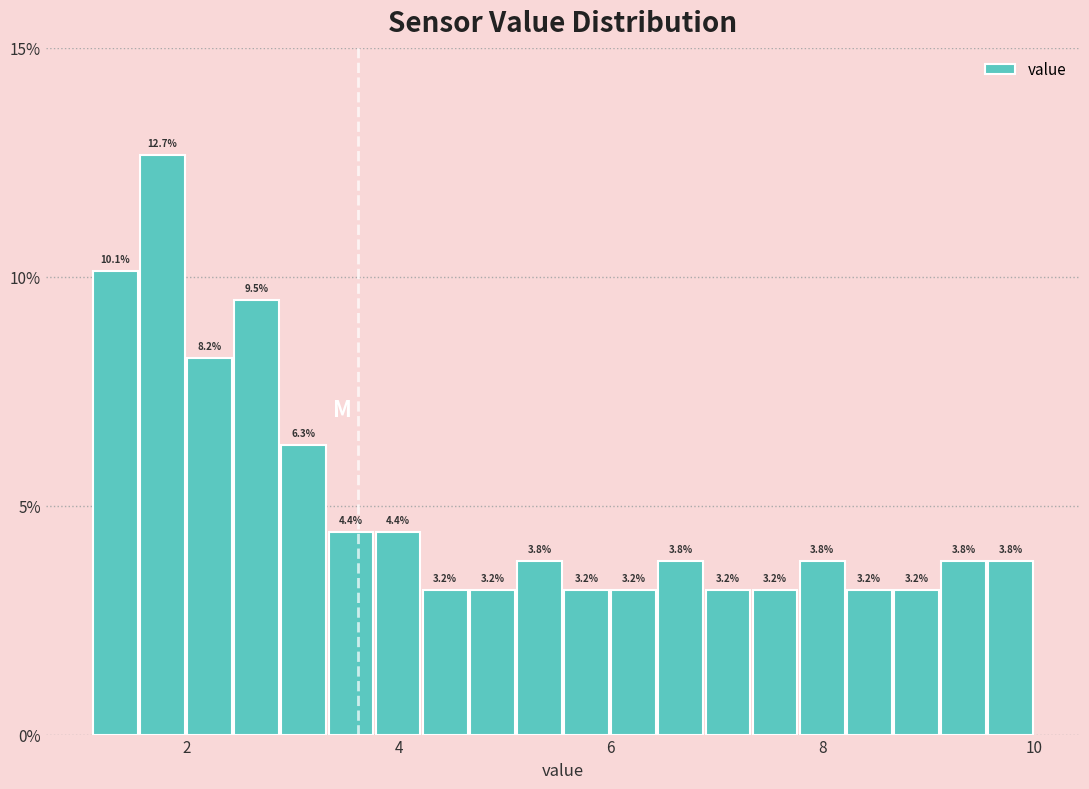

Around what value on the x-axis is the tallest bar? Give the approximate position of its centre, as read against the axis.

1.8